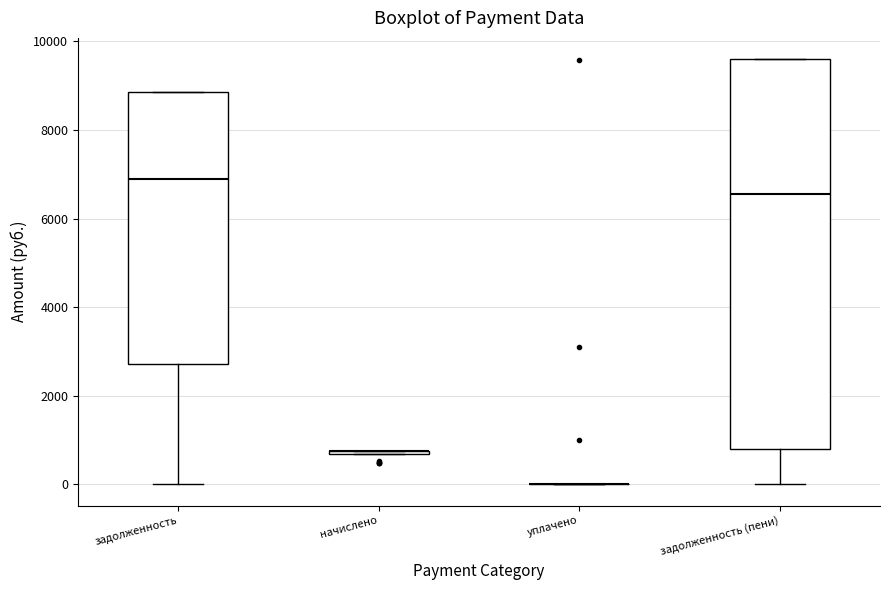

Reading left to right, transcribe this box plot: for each box, give where its median line is, the range the box spans, and where its two whiskers end, as read against the y-axis. The values are not printed on the chart, so give them approximately, as read against the axis.

задолженность: median 6800, box 2800 to 8800, whiskers 0 to 8800
начислено: box collapsed to a line at 800, whiskers 600 to 800
уплачено: box collapsed to a line at 0, whiskers 0 to 0
задолженность (пени): median 6600, box 800 to 9600, whiskers 0 to 9600